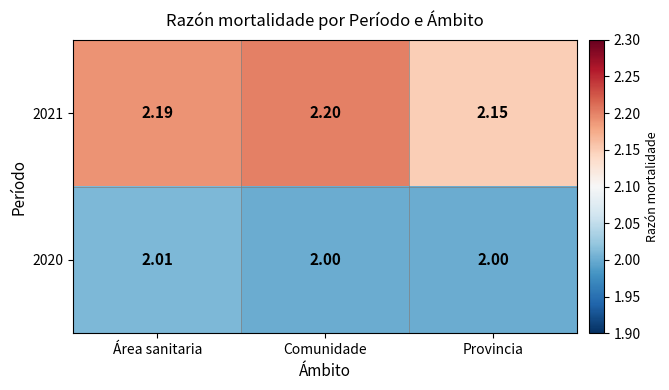

Rank the categories by 2021 value from lowest to highest.

Provincia, Área sanitaria, Comunidade